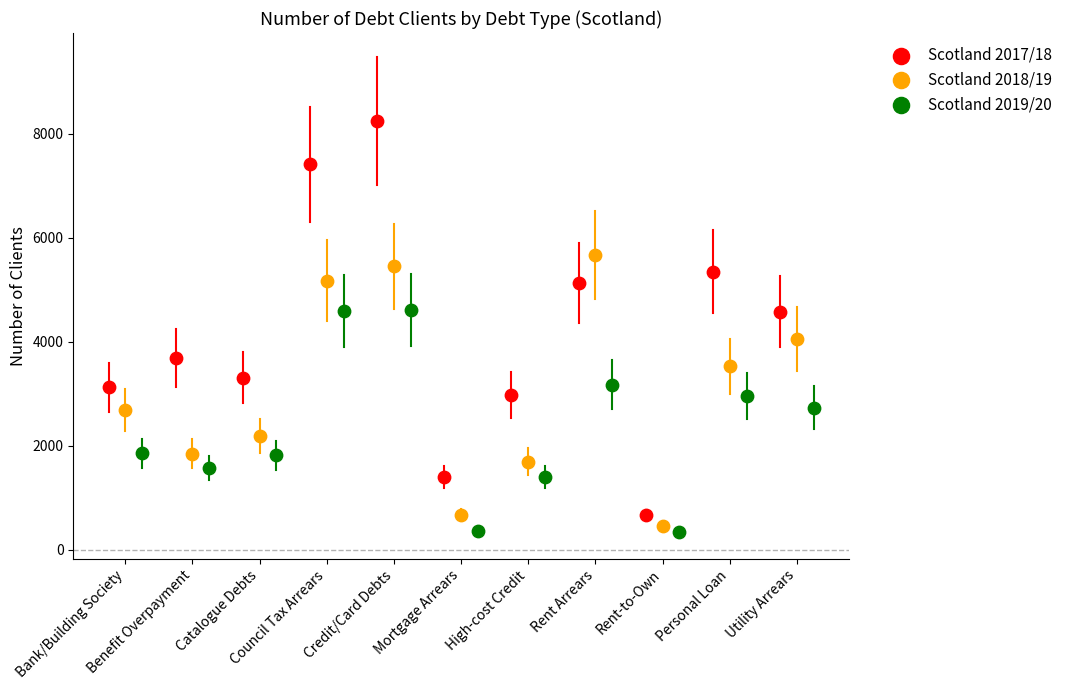

Which series reaches the maximum Y coordinate?

Scotland 2017/18